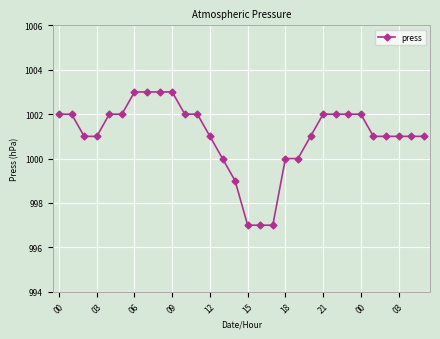

What is the smallest value displayed?

997